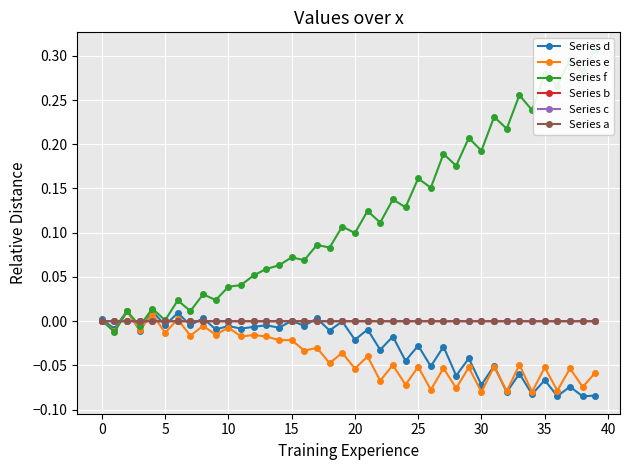

How many values in Series b are below zero?

22